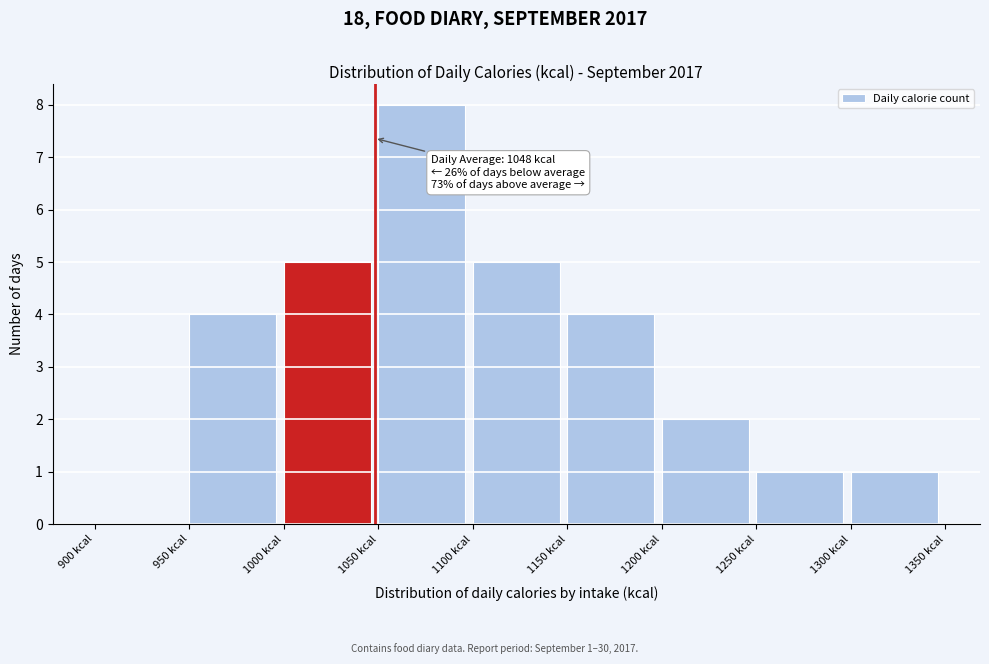

Which range on the x-axis has the tallest bar?

1050 to 1100